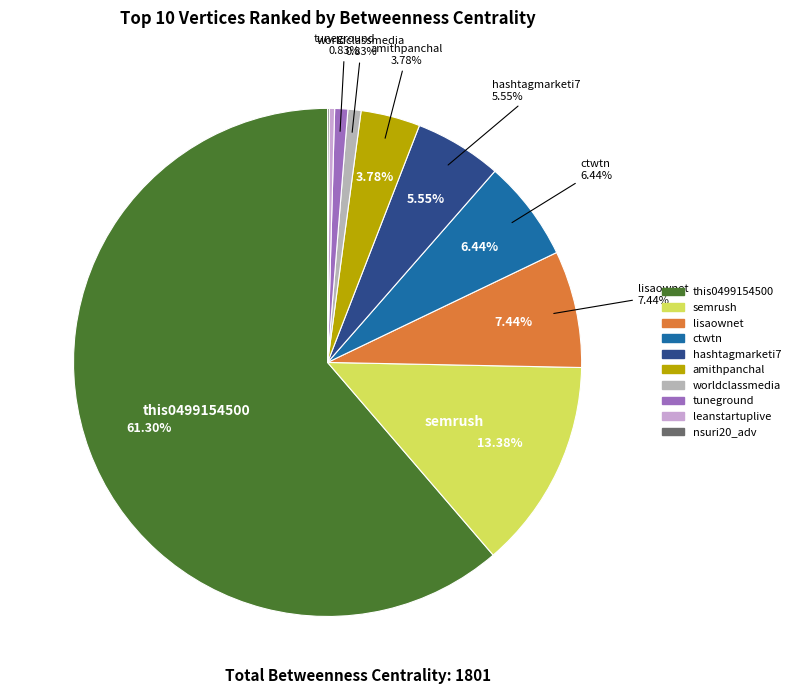

What is the change in value from hashtagmarketi7 to tuneground?

-85